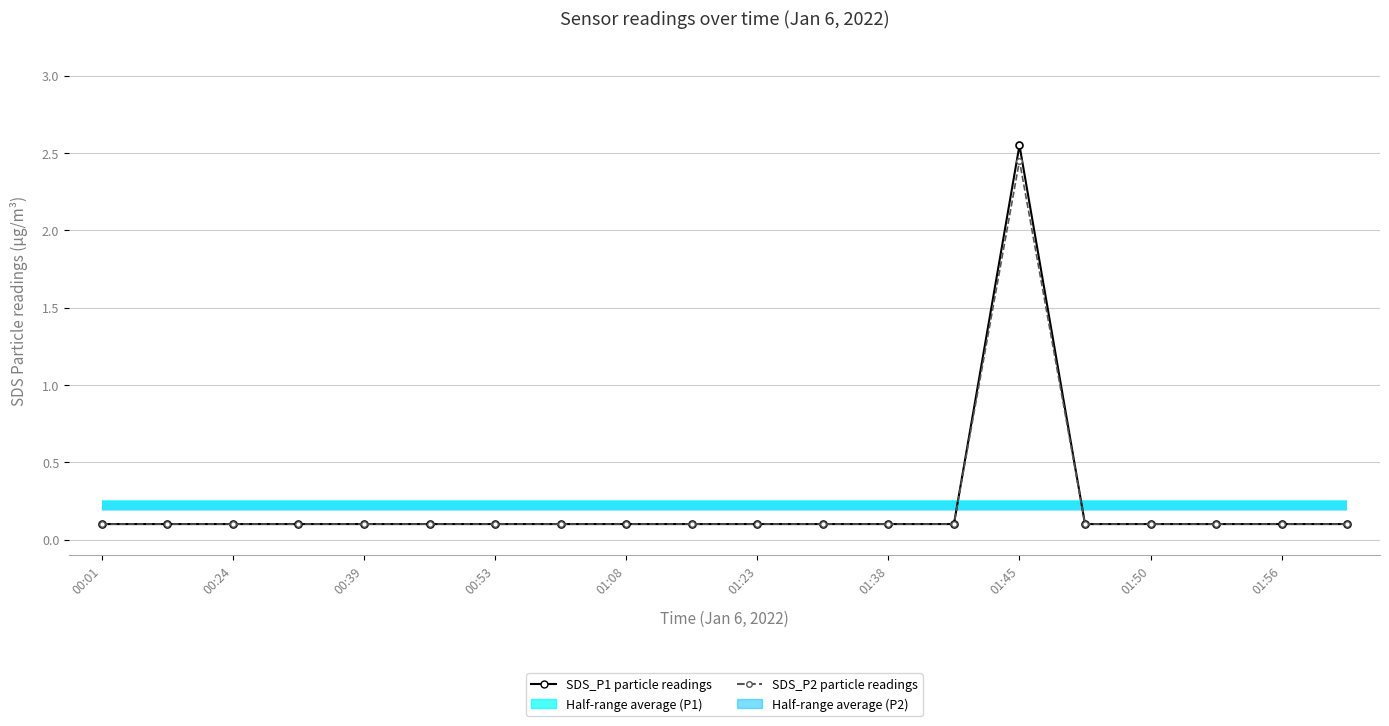

What is the label of the 20th point from the right?

00:01